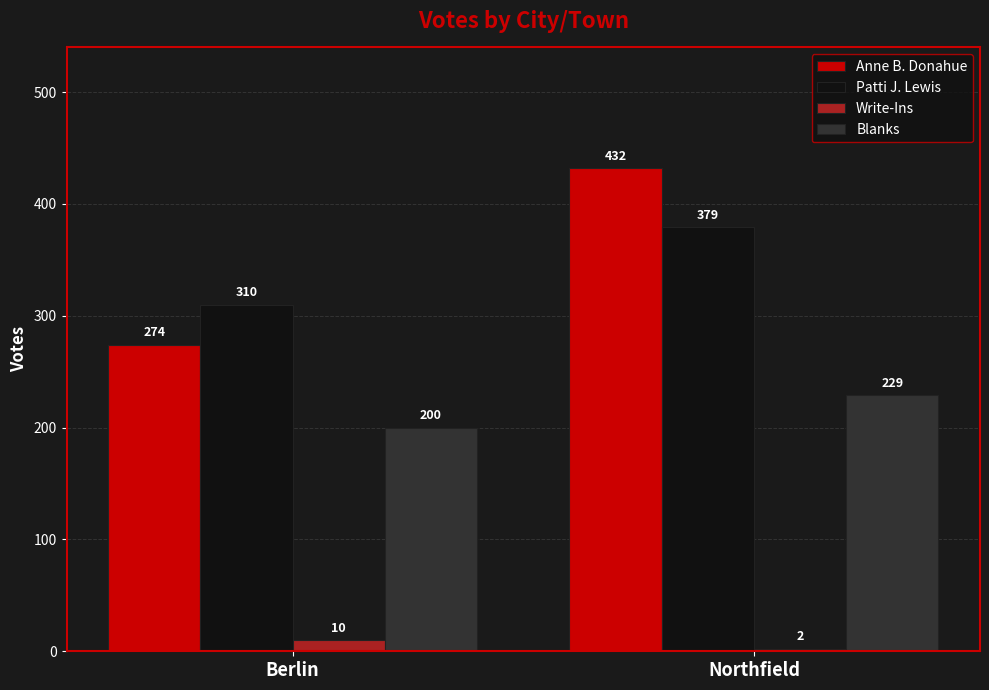

What is the sum of all Blanks values?

429